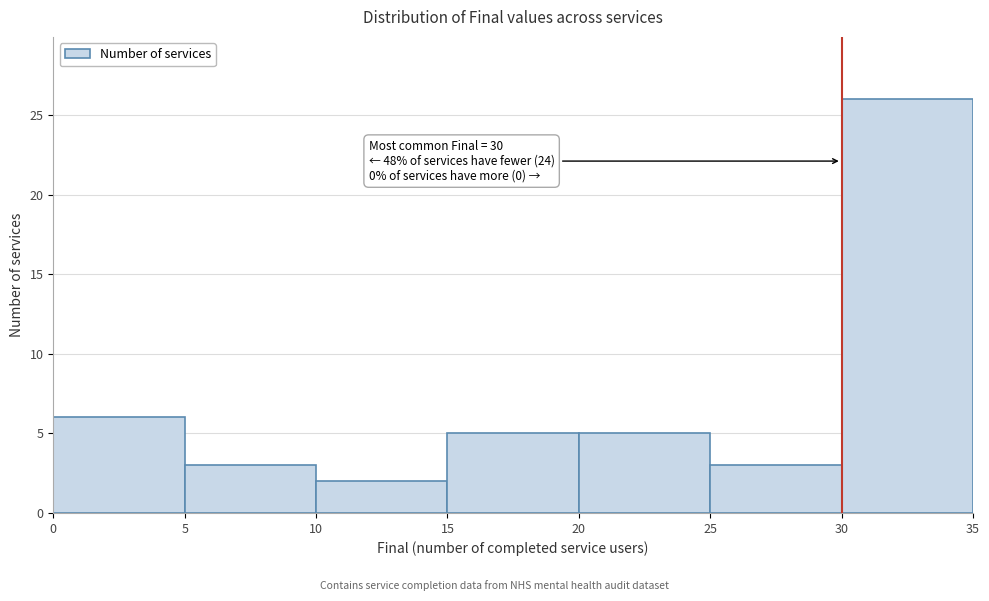

Which range on the x-axis has the tallest bar?

30 to 35